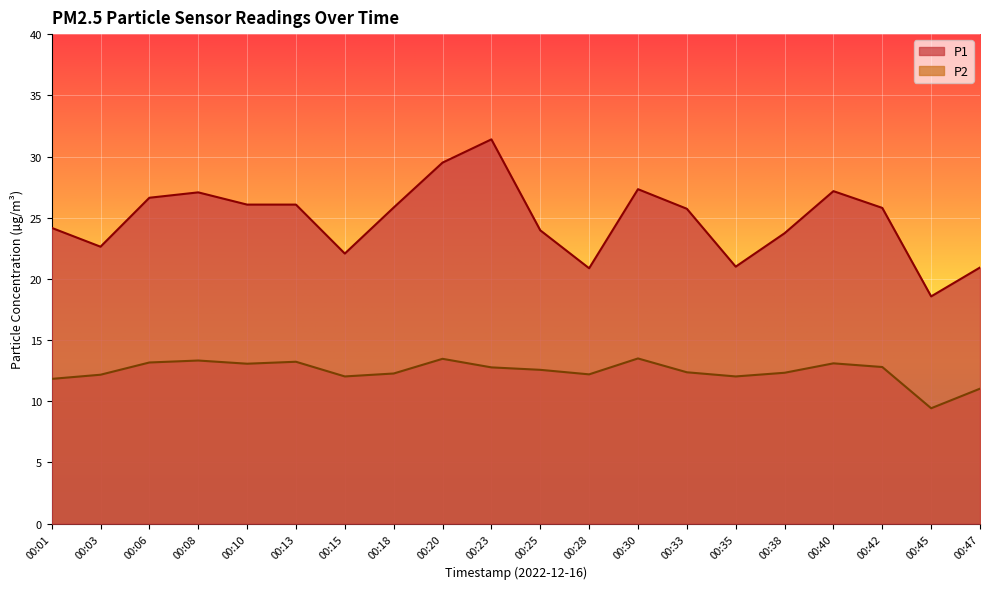

True or false: P1 and P2 intersect in this chart.

False